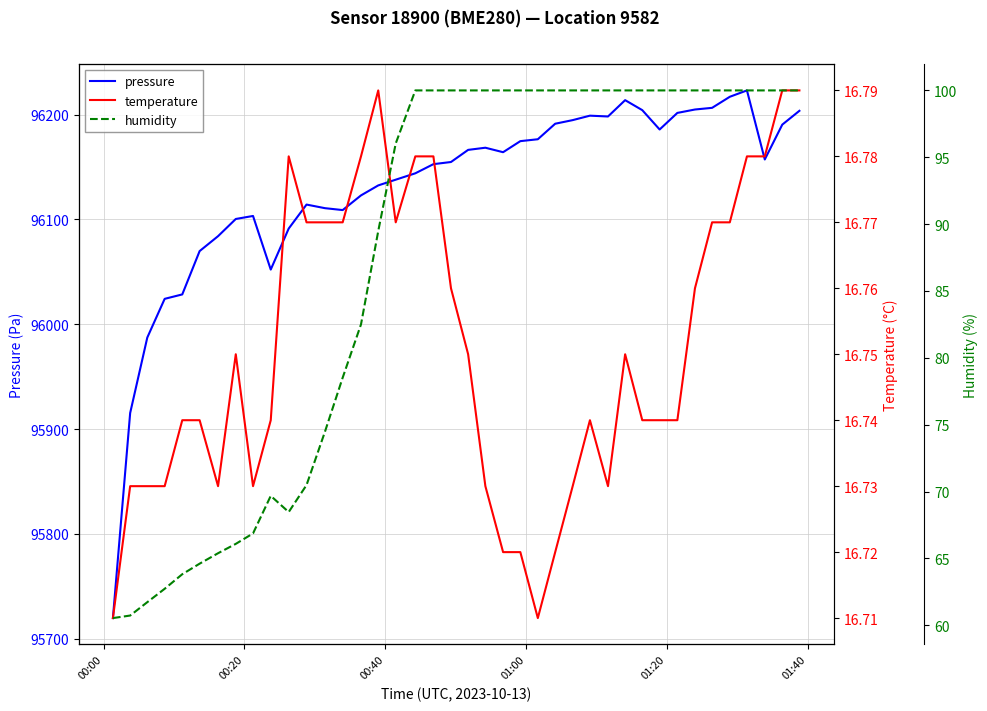

What is the highest value of the pressure series?

96223.1